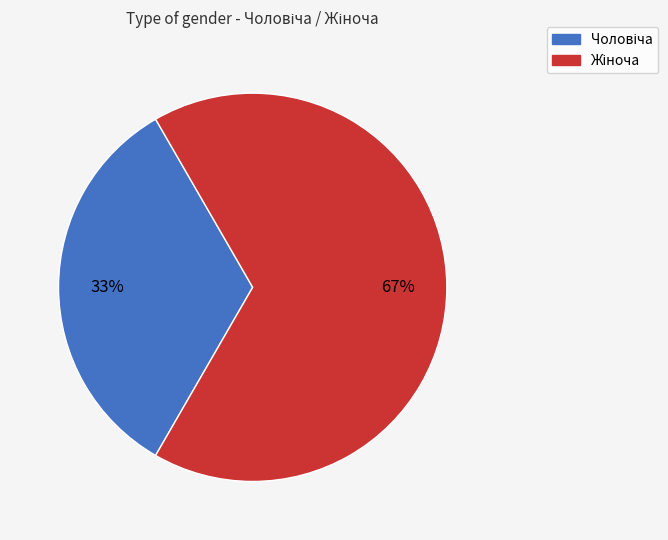

To the nearest percent, what is the average slice percentage?

50%